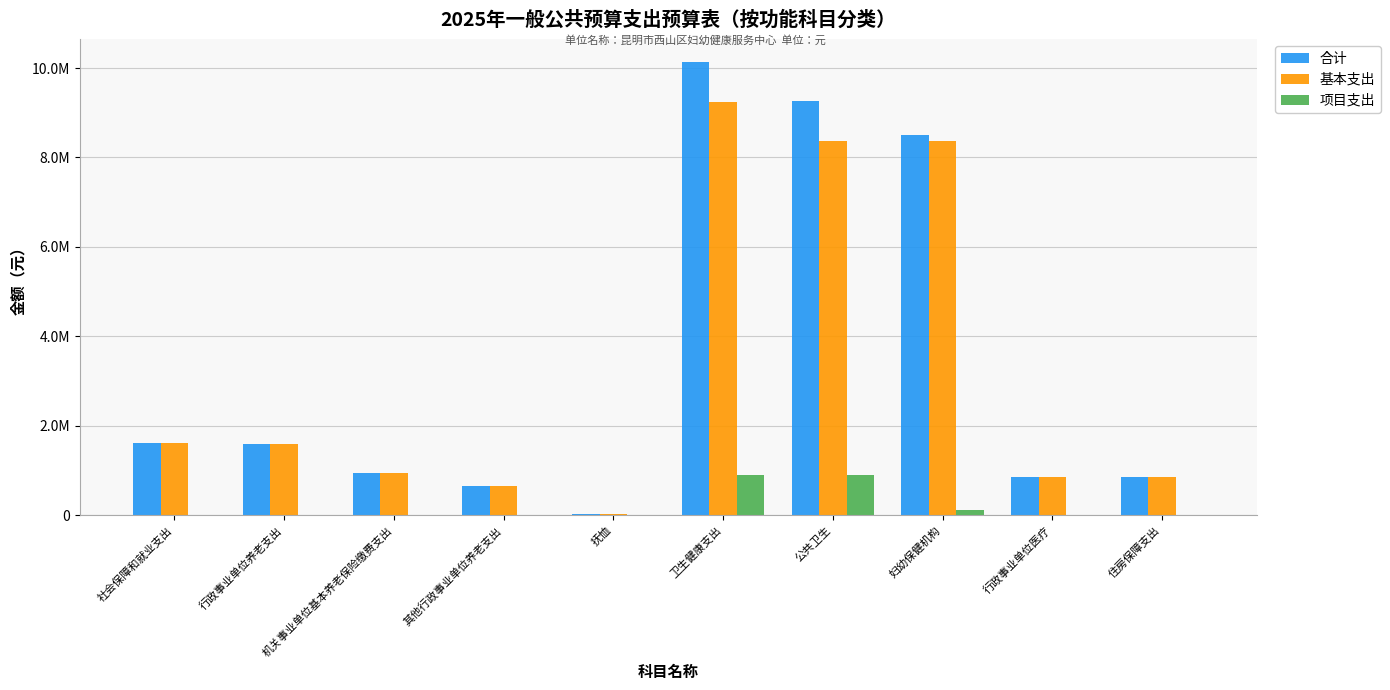

What is the sum of all 项目支出 values?

1911528.0